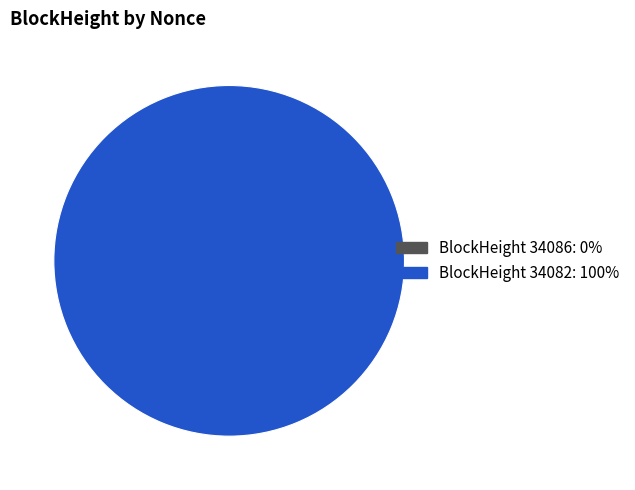

Rank the categories by value from lowest to highest.

34086, 34082